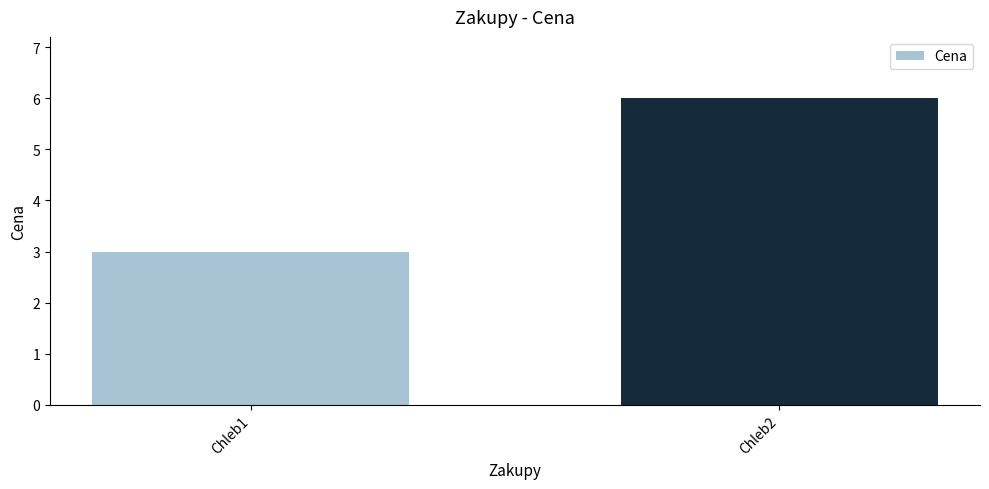

How many values are between 3 and 6?

2